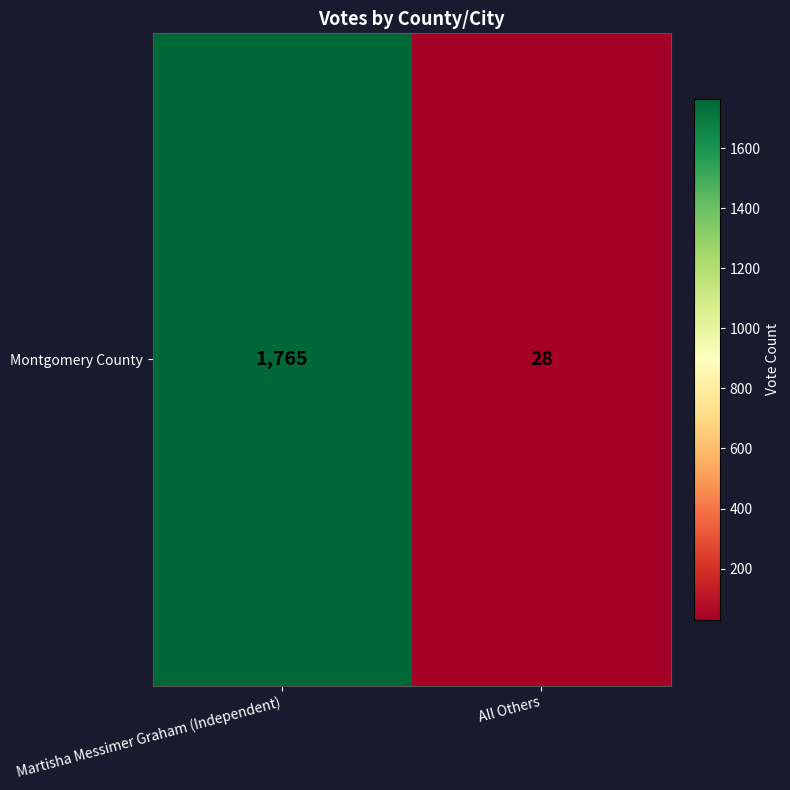

The chart shows a value of 47 at All Others. True or false?

False